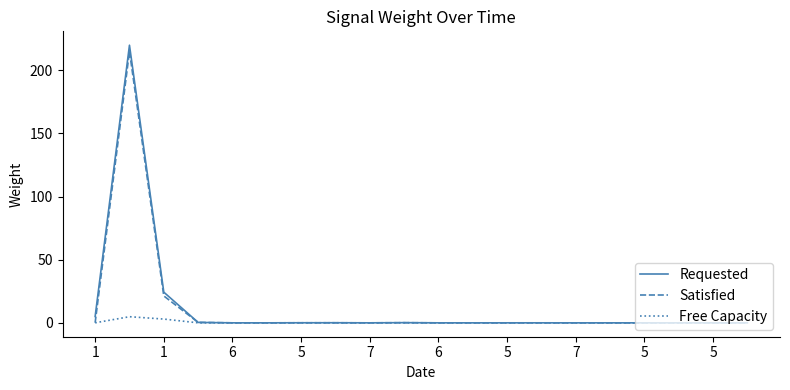

What is the maximum value shown in the chart?

219.9